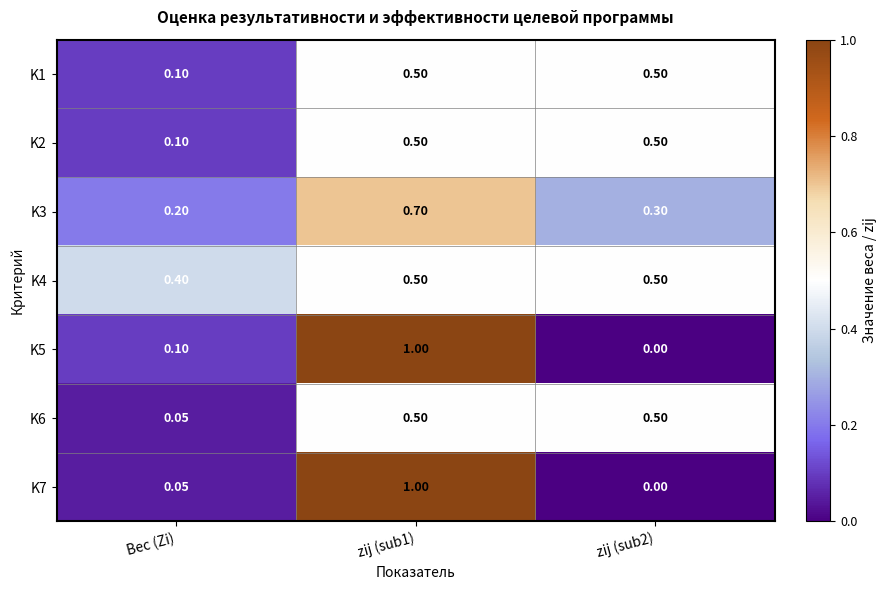

Where is K3 nearest to the value 0?

Вес (Zi)